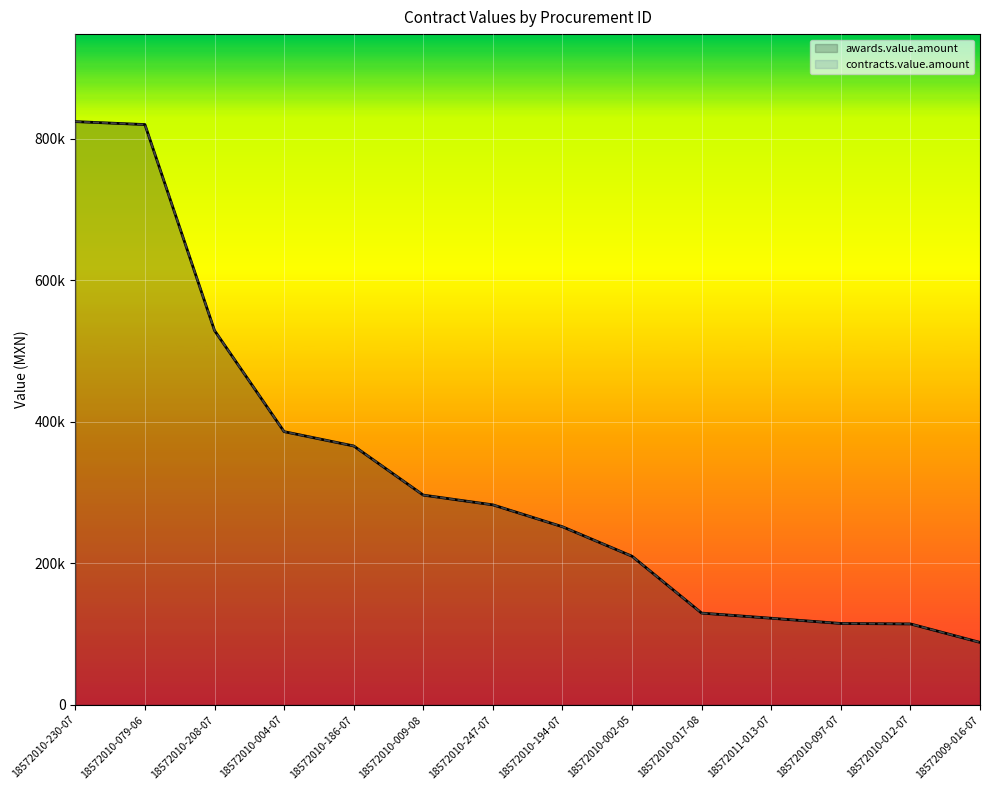

At 18572010-186-07, list the series in order from smallest to largest.

awards.value.amount, contracts.value.amount